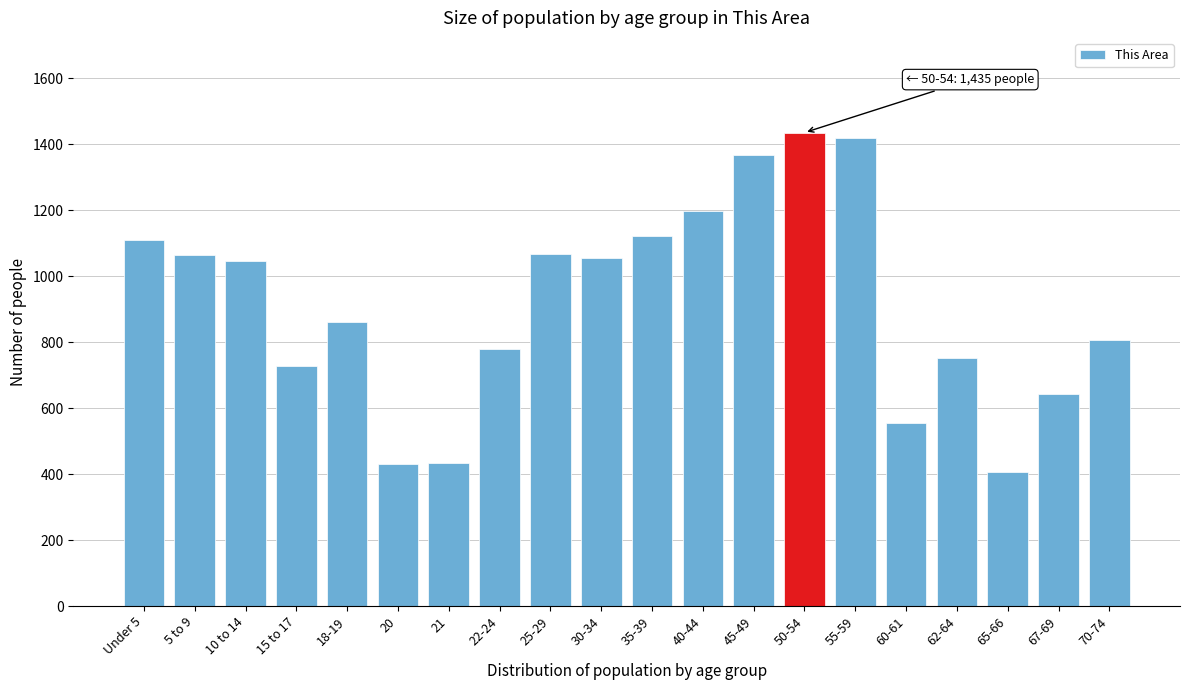

What is the approximate value at 55-59, to the nearest 10?

1420